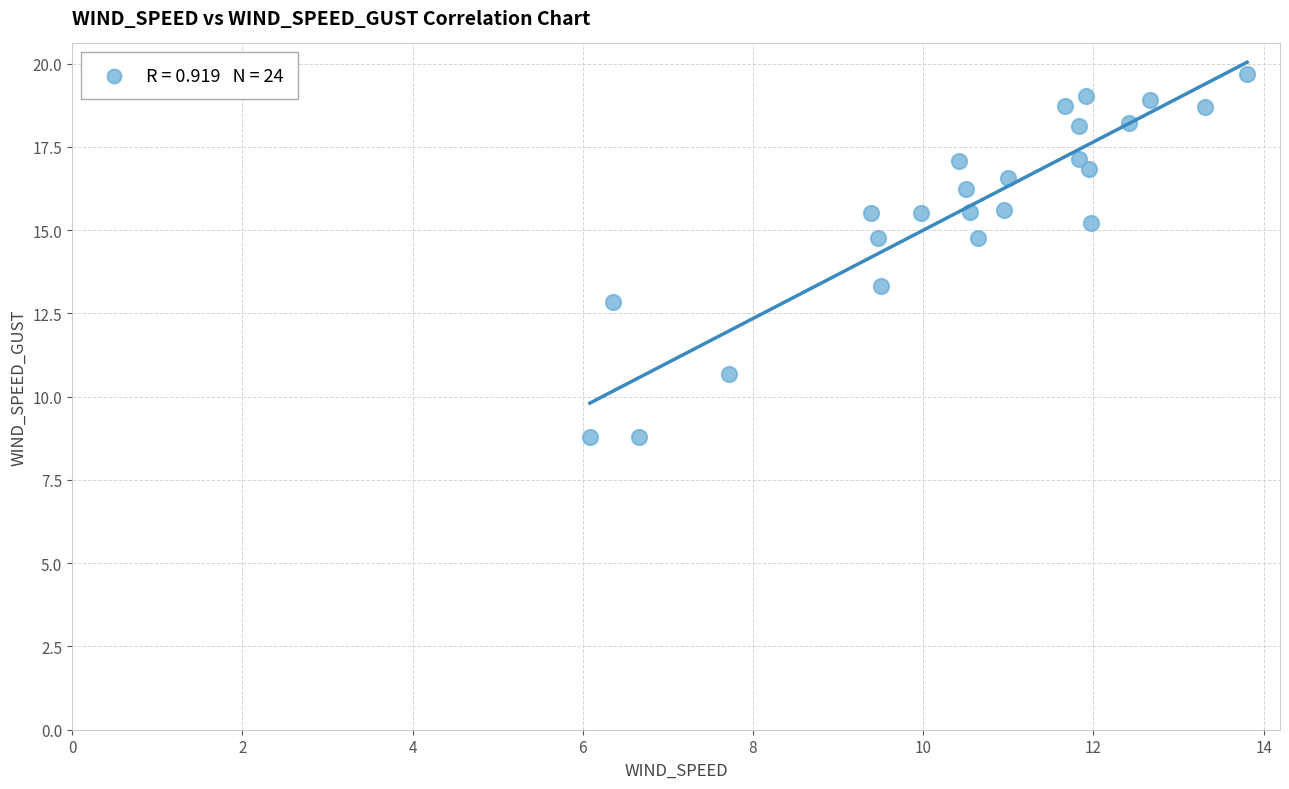

What is the range of X values (max minus min)?

7.7